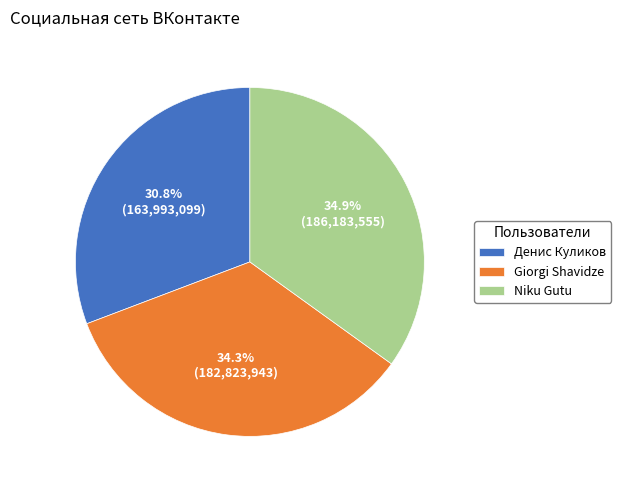

Does any single category account for the majority?

No